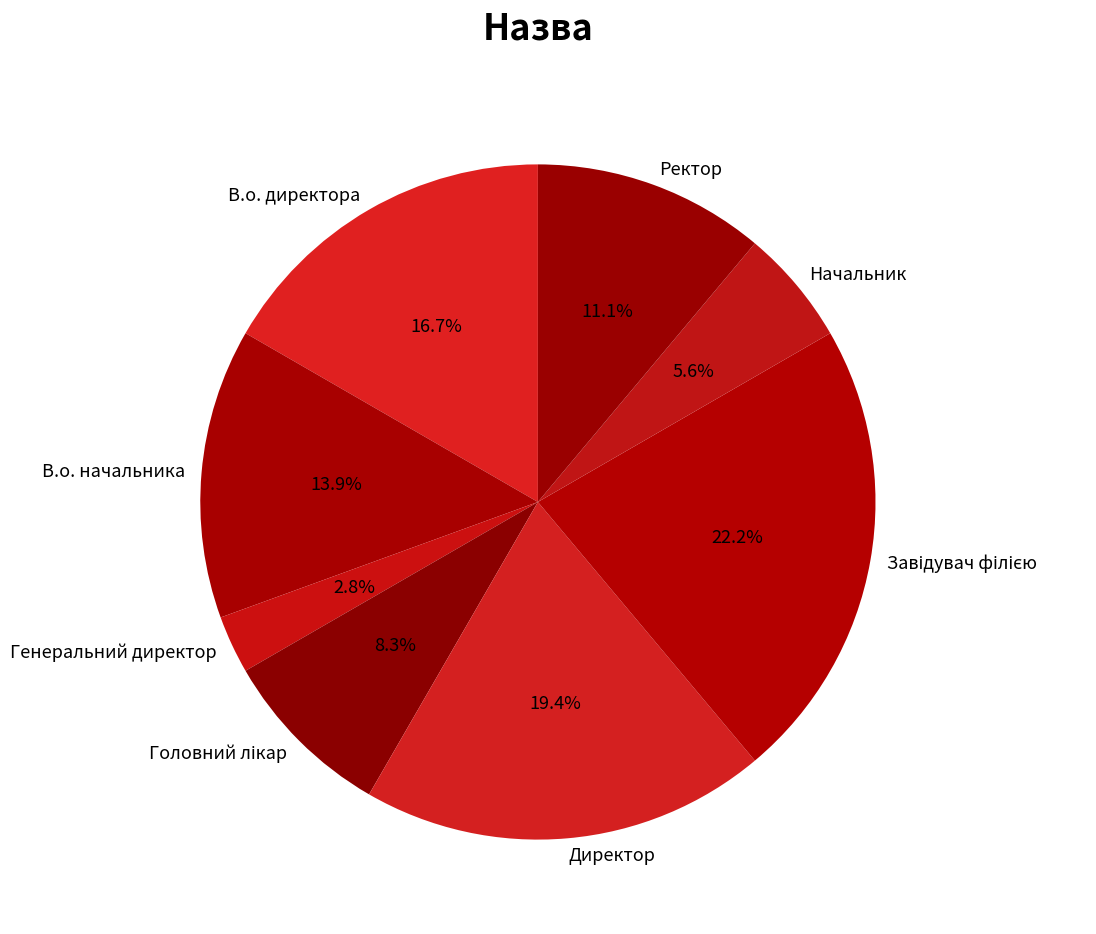

Approximately how many times larger is the value at В.о. начальника compared to В.о. директора?

0.8